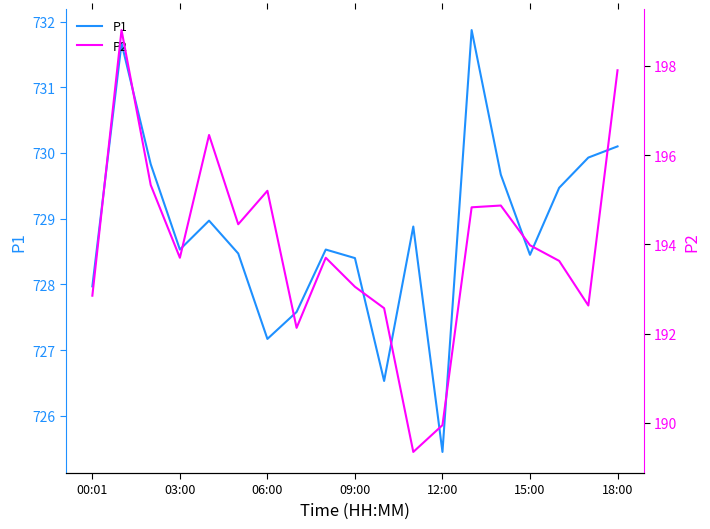

How many interior local peaks does the P2 series have?

5